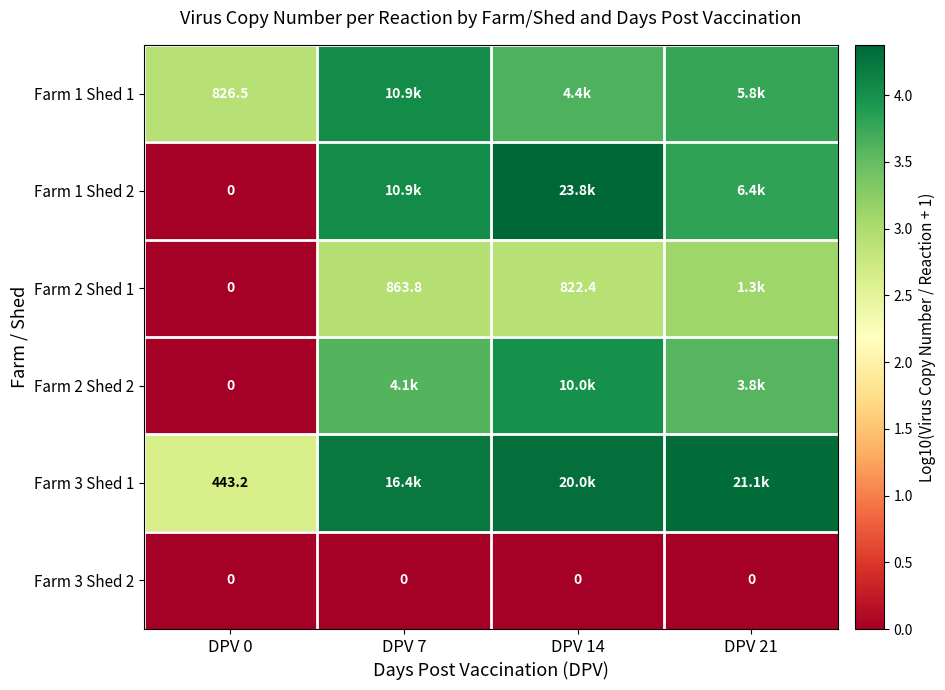

Which series has the largest range (max minus min)?

Farm 1 Shed 2